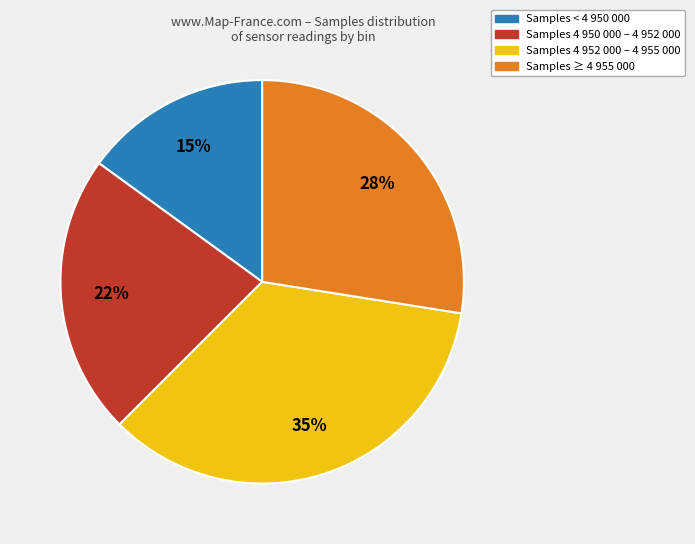

Do Samples ≥ 4 955 000 and Samples 4 952 000 – 4 955 000 together represent more than half of the pie?

Yes